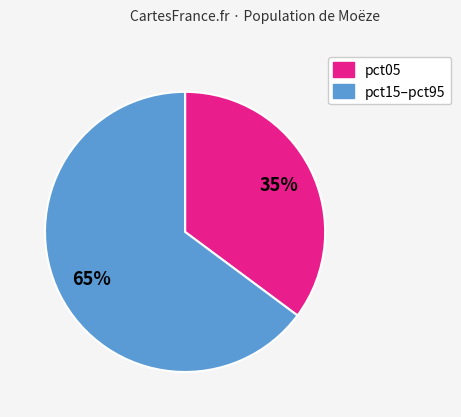

How many slices are in this pie chart?

2